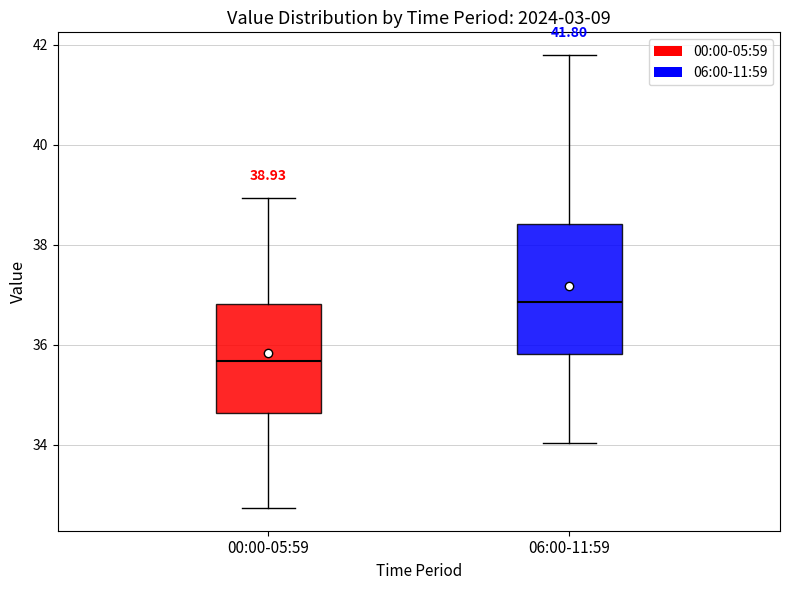

Which box's median line is the lowest?

00:00-05:59